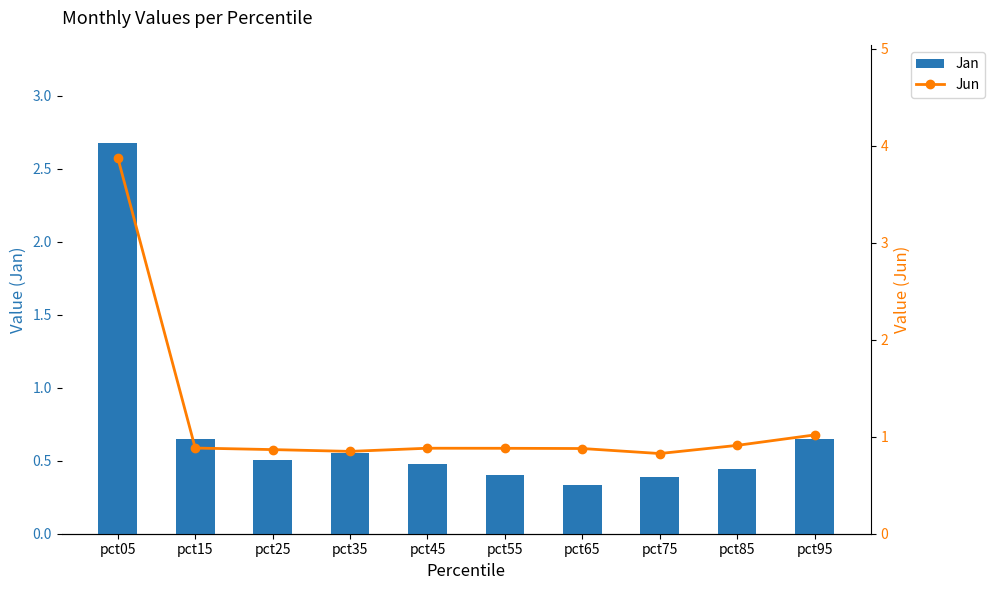

What is the average value of the Jan series?

0.7